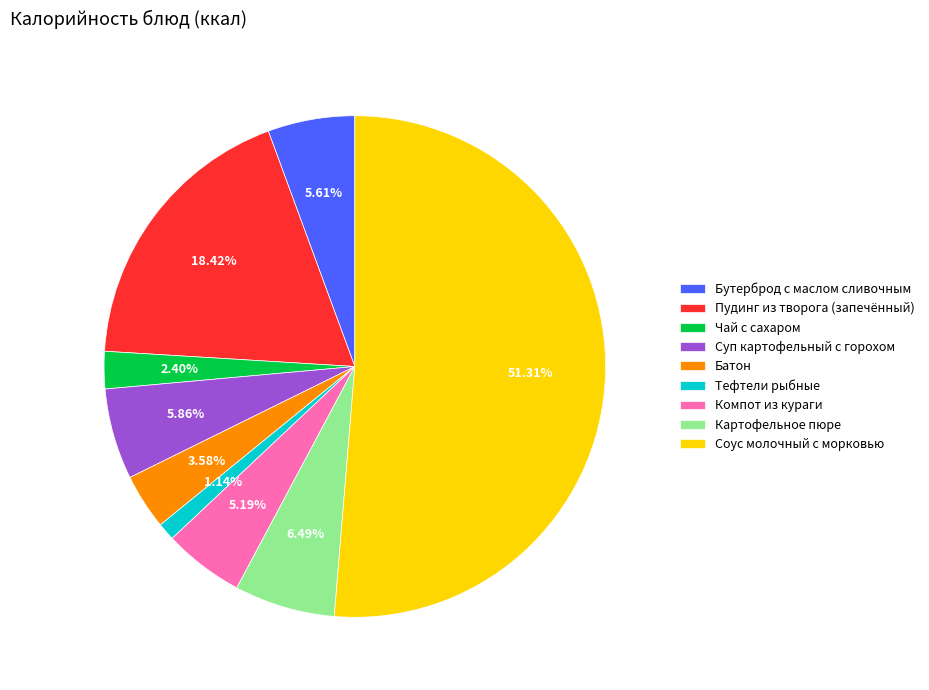

What percentage is the Суп картофельный с горохом slice, to the nearest percent?

6%